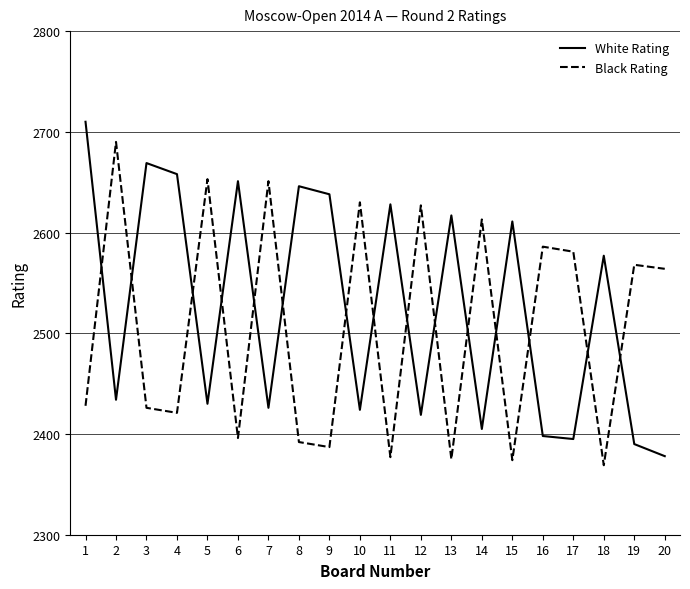

How many categories are shown in the chart?

20